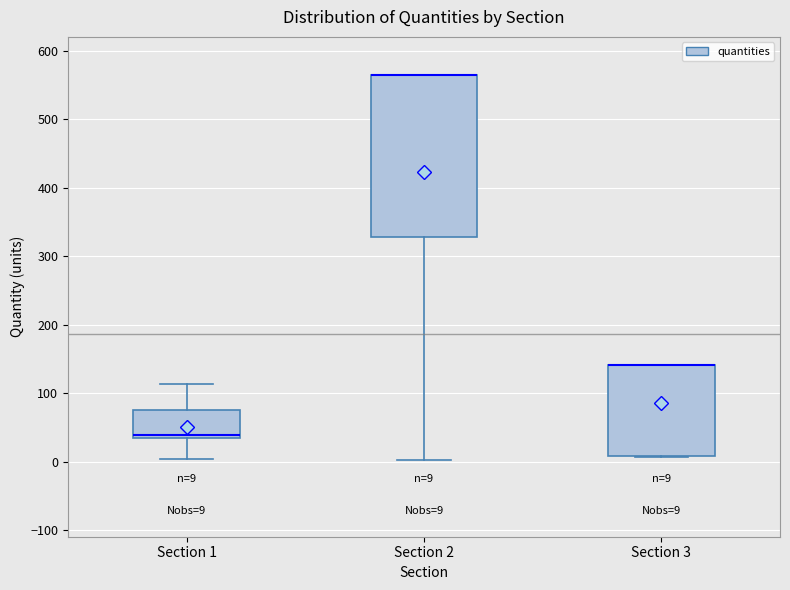

Which box is the tallest, from its lower edge to its upper edge?

Section 2